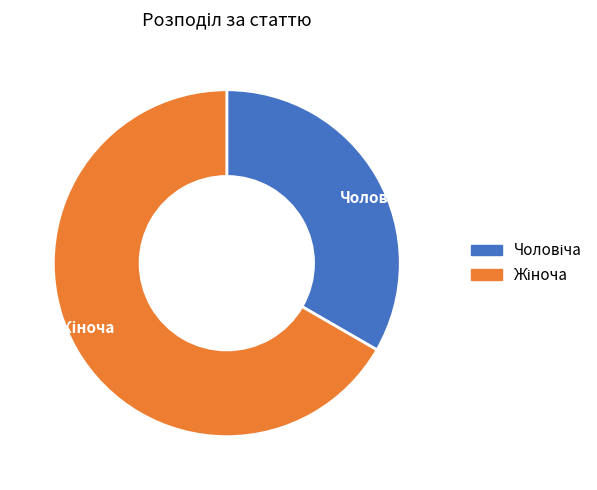

Does any single category account for the majority?

Yes